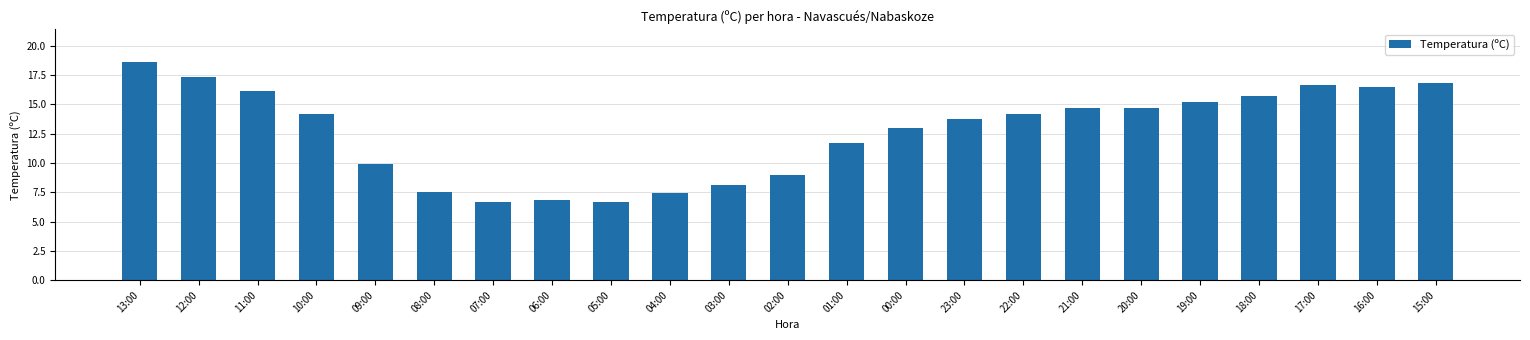

What is the maximum value shown in the chart?

18.6